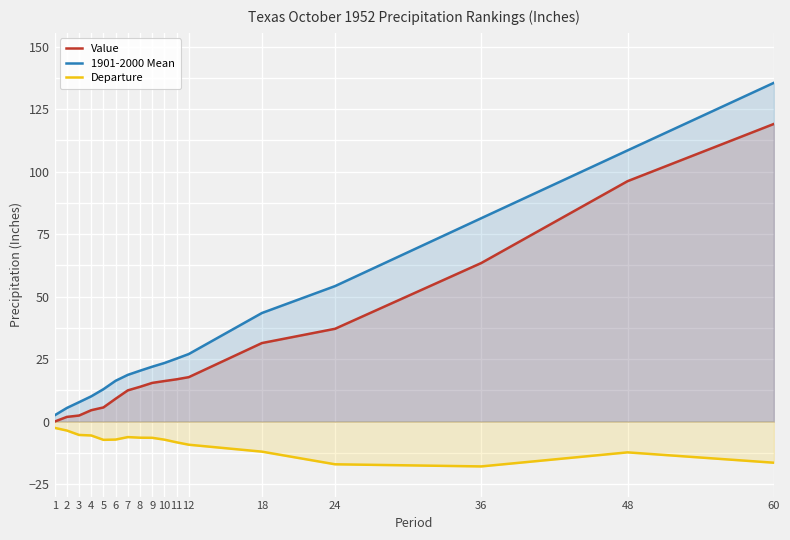

Reading left to right, transcribe all the data shown in this chart.

Value: 1=0.0	2=1.9	3=2.4	4=4.6	5=5.7	6=9.2	7=12.5	8=13.9	9=15.5	10=16.2	11=16.9	12=17.8	18=31.4	24=37.1	36=63.5	48=96.2	60=119.1
1901-2000 Mean: 1=2.5	2=5.5	3=7.8	4=10.1	5=13.0	6=16.3	7=18.7	8=20.4	9=22.0	10=23.4	11=25.2	12=27.0	18=43.4	24=54.2	36=81.4	48=108.5	60=135.5
Departure: 1=-2.5	2=-3.6	3=-5.3	4=-5.5	5=-7.3	6=-7.2	7=-6.2	8=-6.4	9=-6.5	10=-7.2	11=-8.3	12=-9.2	18=-12.0	24=-17.1	36=-17.9	48=-12.3	60=-16.4